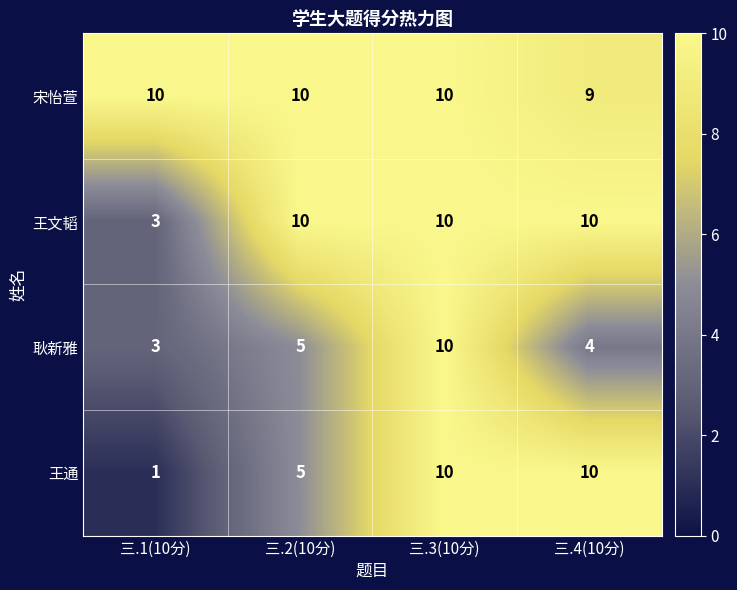

What value does the 王文韬 series have at 三.1(10分)?

3